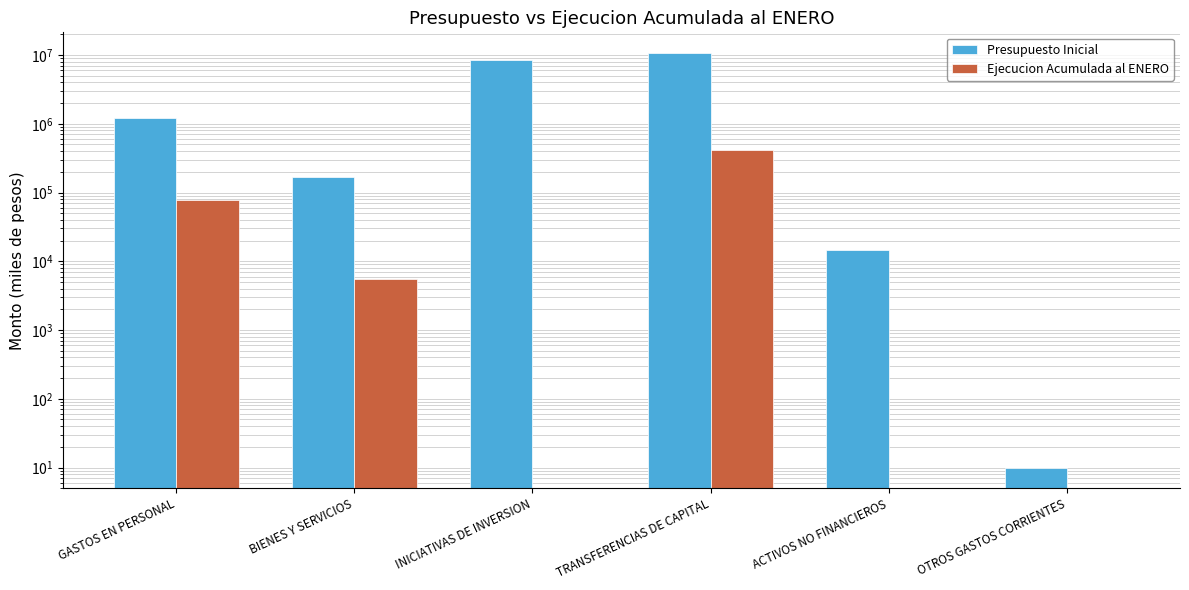

The value of Ejecucion Acumulada al ENERO at GASTOS EN PERSONAL is 77662. True or false?

True